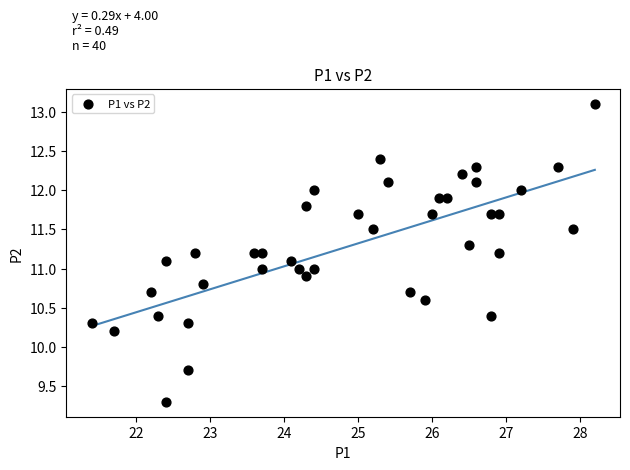

What is the range of Y values (max minus min)?

3.8